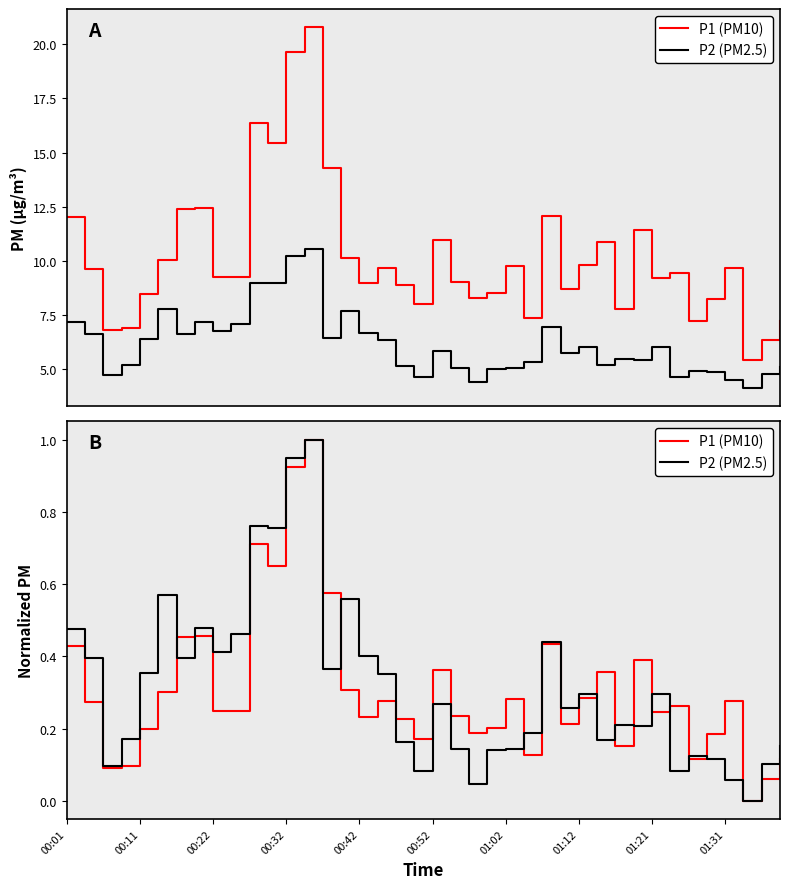

Reading right to left, what are all the values shown in this chart?

P1: 7.2	6.3	5.4	9.7	8.2	7.2	9.4	9.2	11.4	7.8	10.9	9.8	8.7	12.1	7.3	9.8	8.5	8.3	9.0	11.0	8.0	8.9	9.7	9.0	10.1	14.3	20.8	19.6	15.4	16.4	9.2	9.2	12.4	12.4	10.0	8.5	6.9	6.8	9.6	12.0
P2: 5.1	4.8	4.1	4.5	4.8	4.9	4.6	6.0	5.4	5.5	5.2	6.0	5.8	6.9	5.3	5.0	5.0	4.4	5.0	5.8	4.6	5.2	6.3	6.7	7.7	6.5	10.5	10.2	8.9	9.0	7.1	6.8	7.2	6.6	7.8	6.4	5.2	4.7	6.6	7.2
P1 (PM10): 0.1	0.1	0.0	0.3	0.2	0.1	0.3	0.2	0.4	0.2	0.4	0.3	0.2	0.4	0.1	0.3	0.2	0.2	0.2	0.4	0.2	0.2	0.3	0.2	0.3	0.6	1.0	0.9	0.7	0.7	0.2	0.2	0.5	0.5	0.3	0.2	0.1	0.1	0.3	0.4
P2 (PM2.5): 0.2	0.1	0.0	0.1	0.1	0.1	0.1	0.3	0.2	0.2	0.2	0.3	0.3	0.4	0.2	0.1	0.1	0.0	0.1	0.3	0.1	0.2	0.4	0.4	0.6	0.4	1.0	1.0	0.8	0.8	0.5	0.4	0.5	0.4	0.6	0.4	0.2	0.1	0.4	0.5